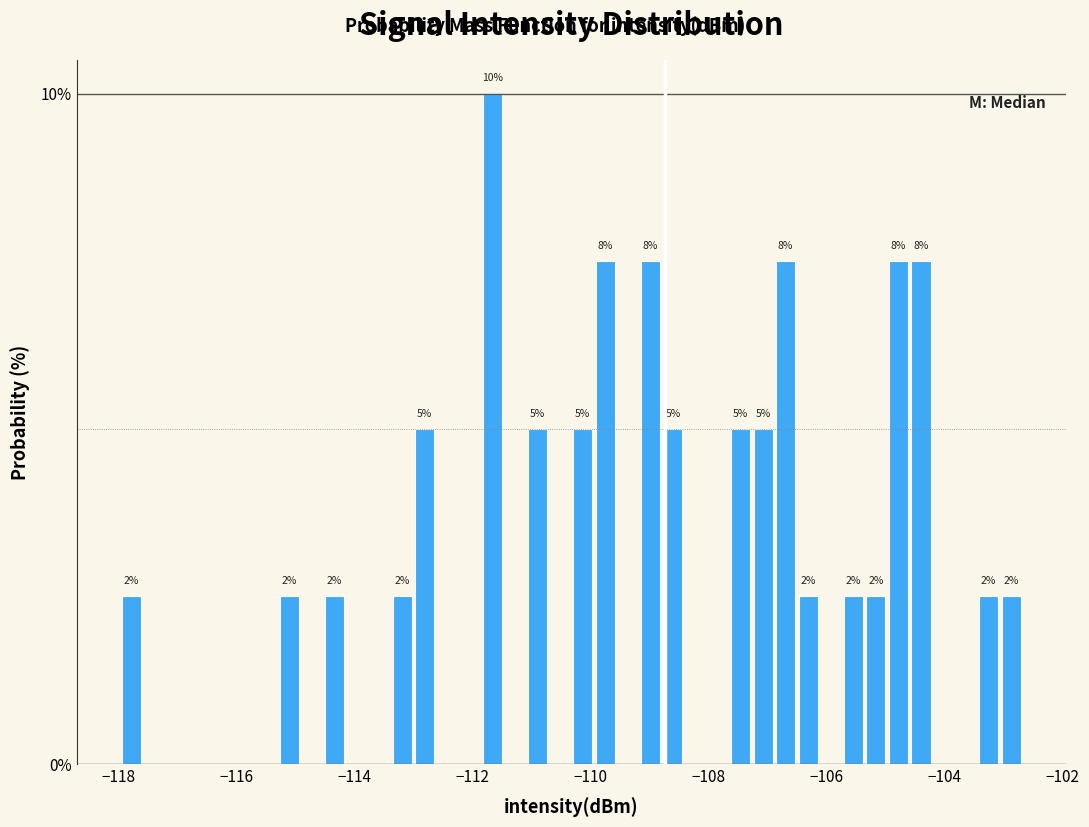

Read against the x-axis, roughly where is the centre of the tallest bar?

-111.6